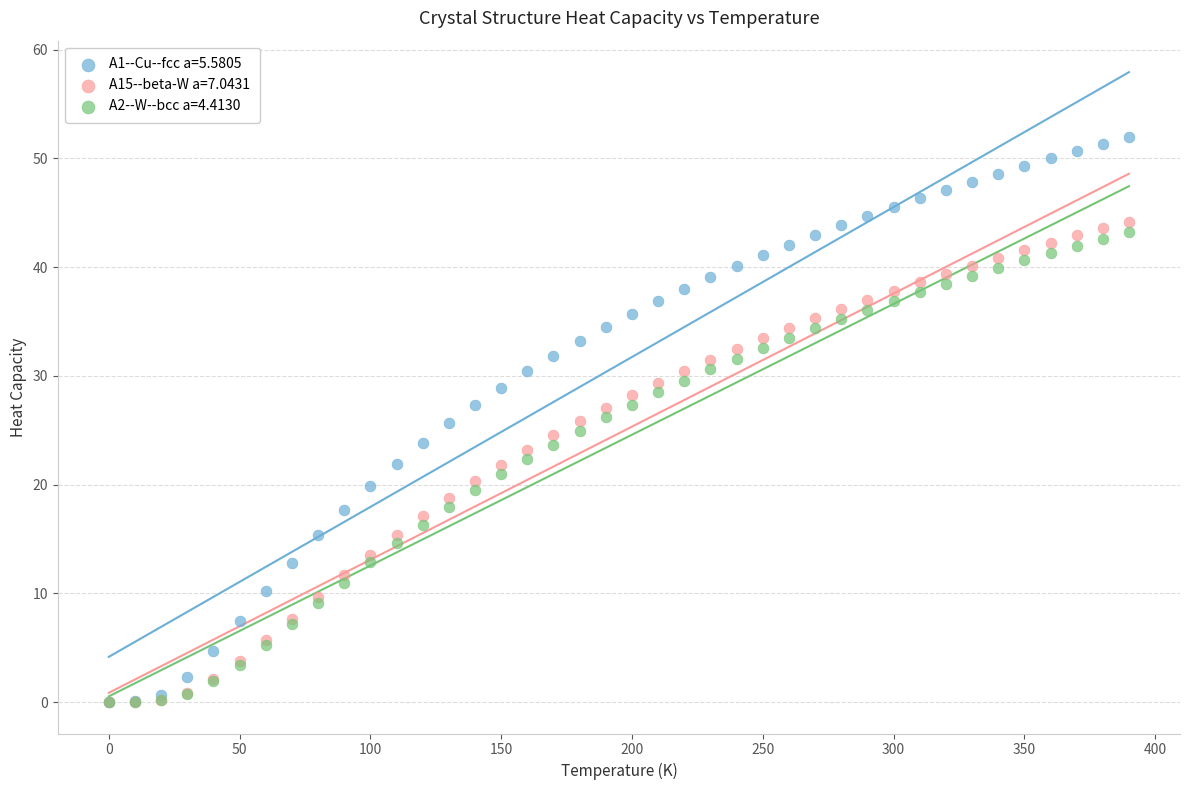

What are all the series names shown in the legend?

A1--Cu--fcc a=5.5805, A15--beta-W a=7.0431, A2--W--bcc a=4.4130